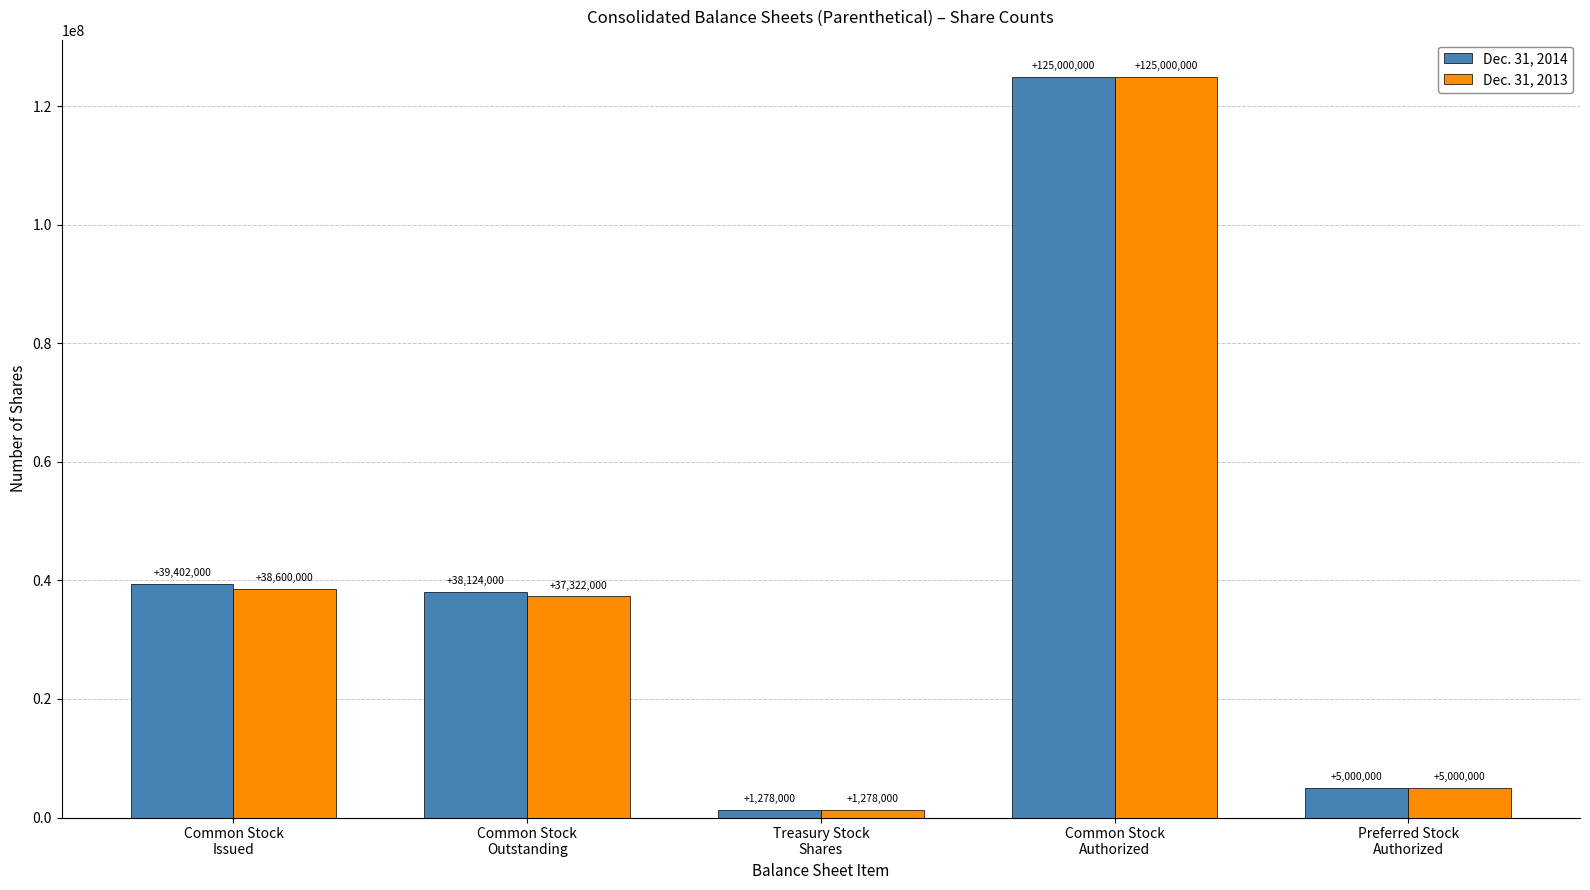

What is the sum of all Dec. 31, 2013 values?

207200000